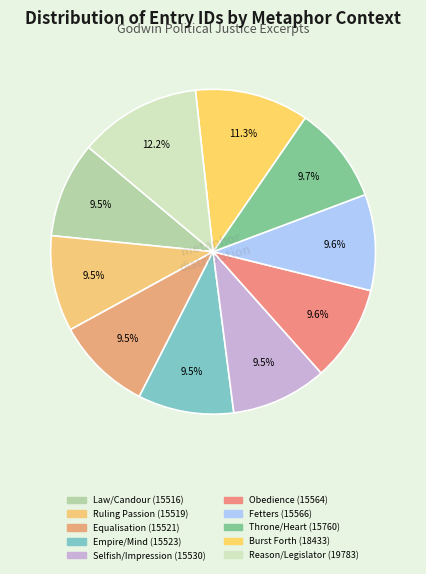

To the nearest percent, what is the average slice percentage?

10%